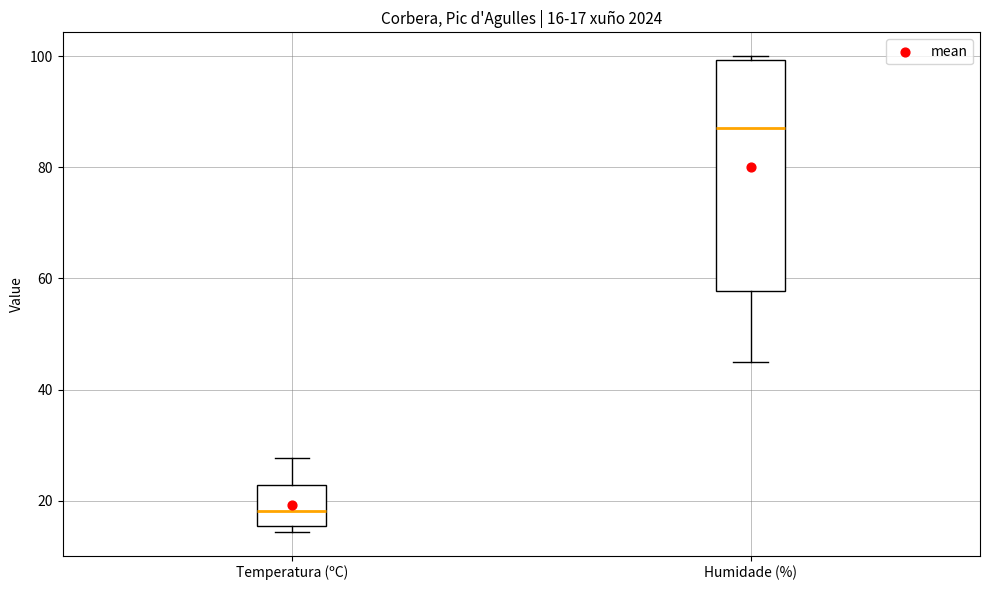

Which box is the tallest, from its lower edge to its upper edge?

Humidade (%)